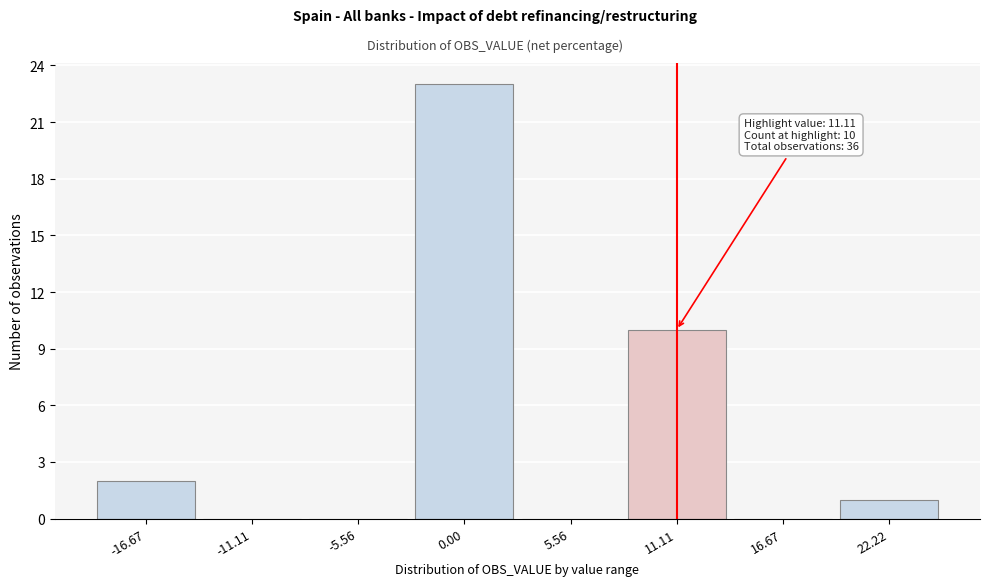

Reading left to right, what are all the values shown in this chart?

-16.67=2	-11.11=0	-5.56=0	0.00=23	5.56=0	11.11=10	16.67=0	22.22=1